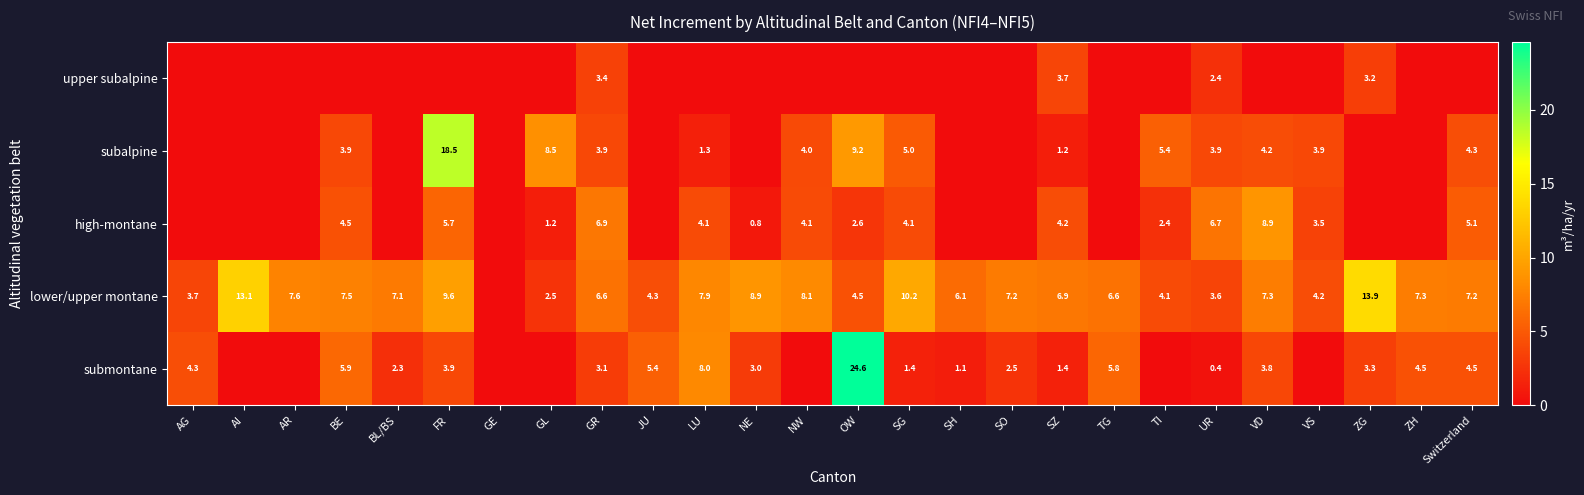

What is the difference between the submontane values at GR and BE?

2.8